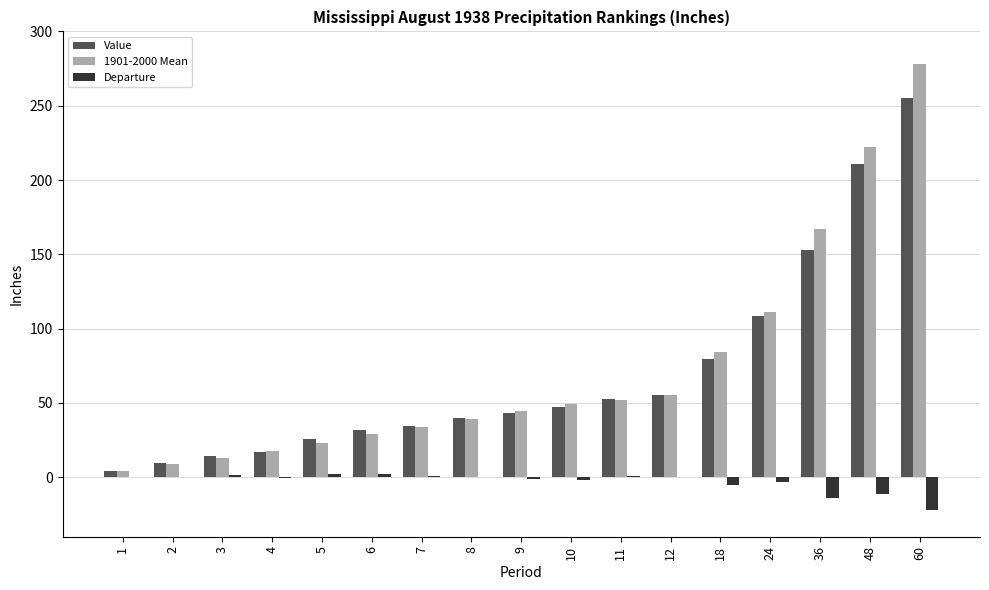

How many data points in 1901-2000 Mean are above 44?

9